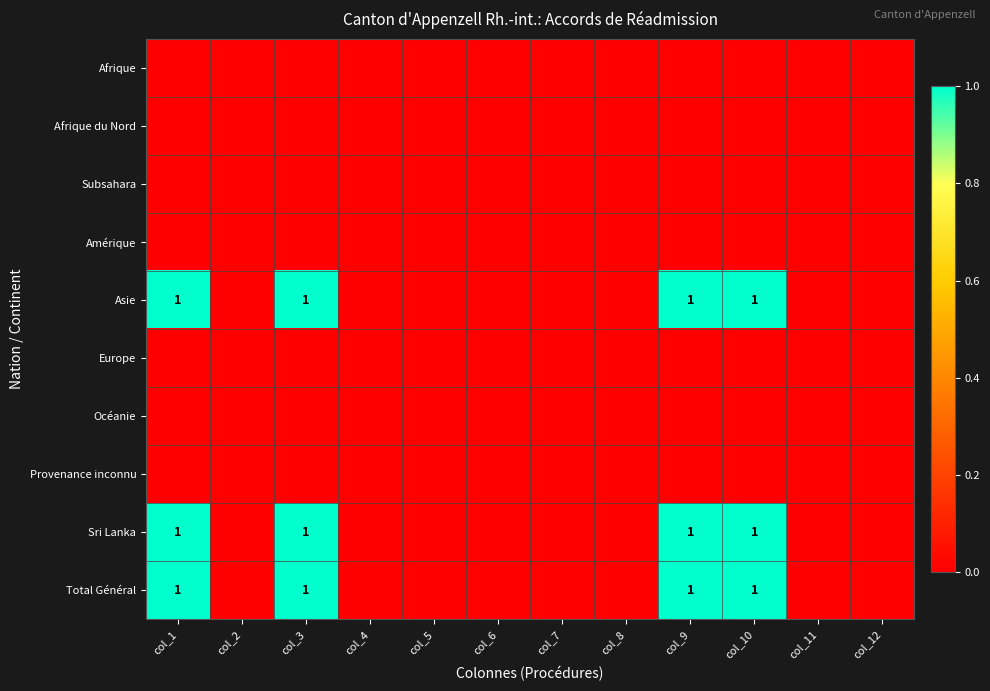

The Provenance inconnu series shows 0 at col_3. True or false?

True